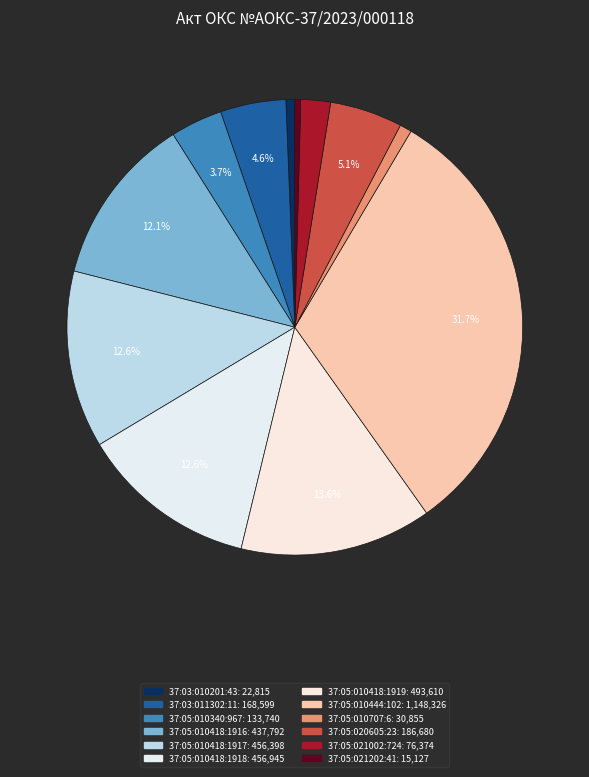

Between 37:05:021002:724 and 37:05:020605:23, which is larger?

37:05:020605:23